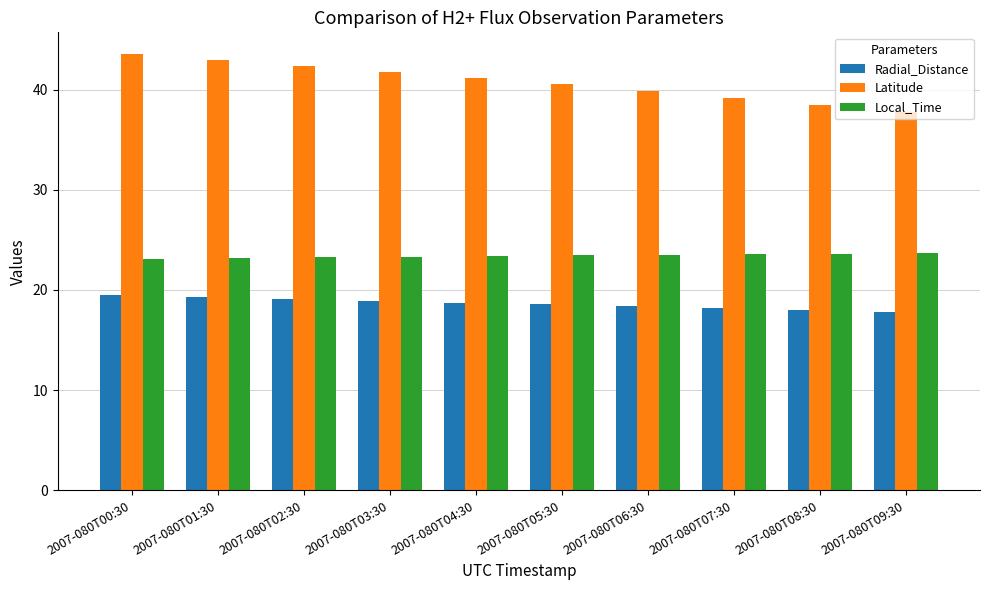

List the series in order of their overall mean, lowest first.

Radial_Distance, Local_Time, Latitude